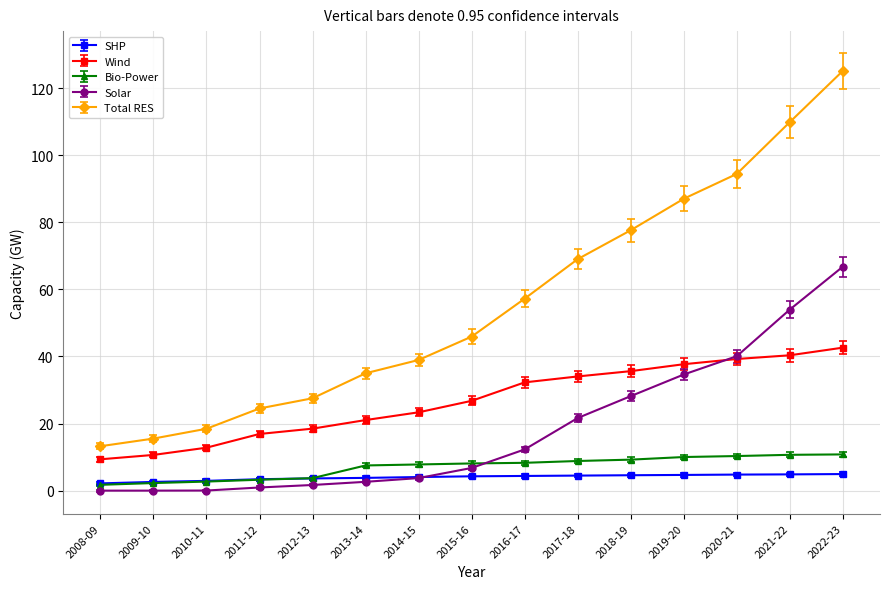

Count the number of categories in the chart.

15